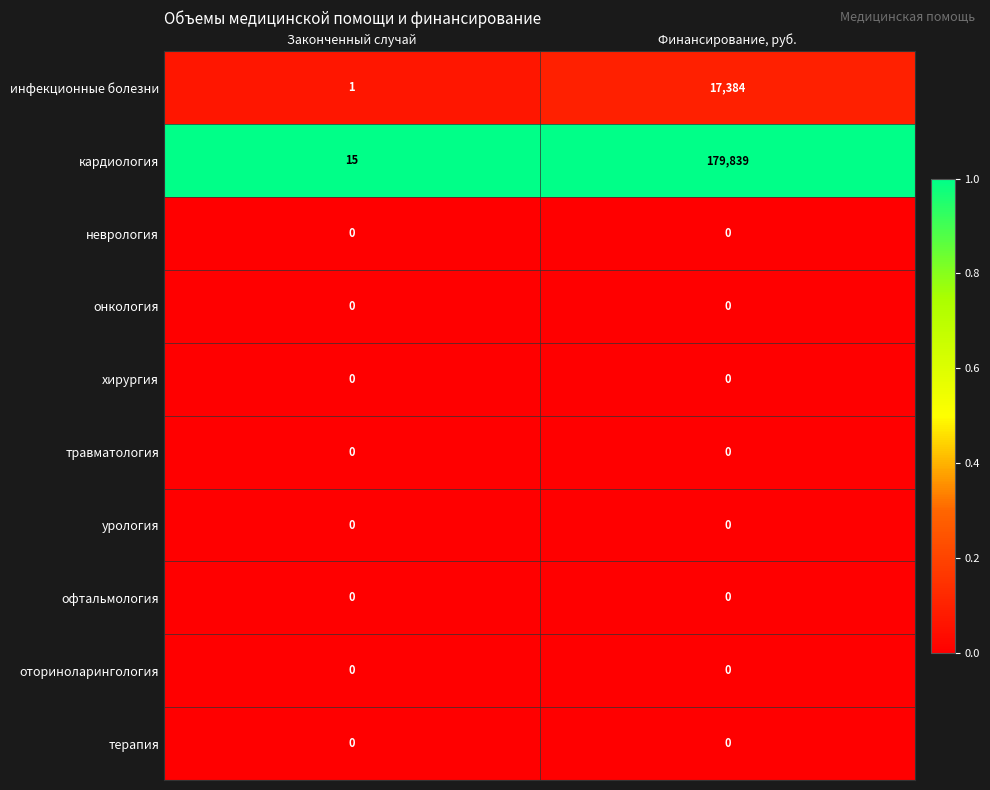

Reading left to right, what are all the values shown in this chart?

инфекционные болезни: 1	17384
кардиология: 15	179839
неврология: 0	0
онкология: 0	0
хирургия: 0	0
травматология: 0	0
урология: 0	0
офтальмология: 0	0
оториноларингология: 0	0
терапия: 0	0